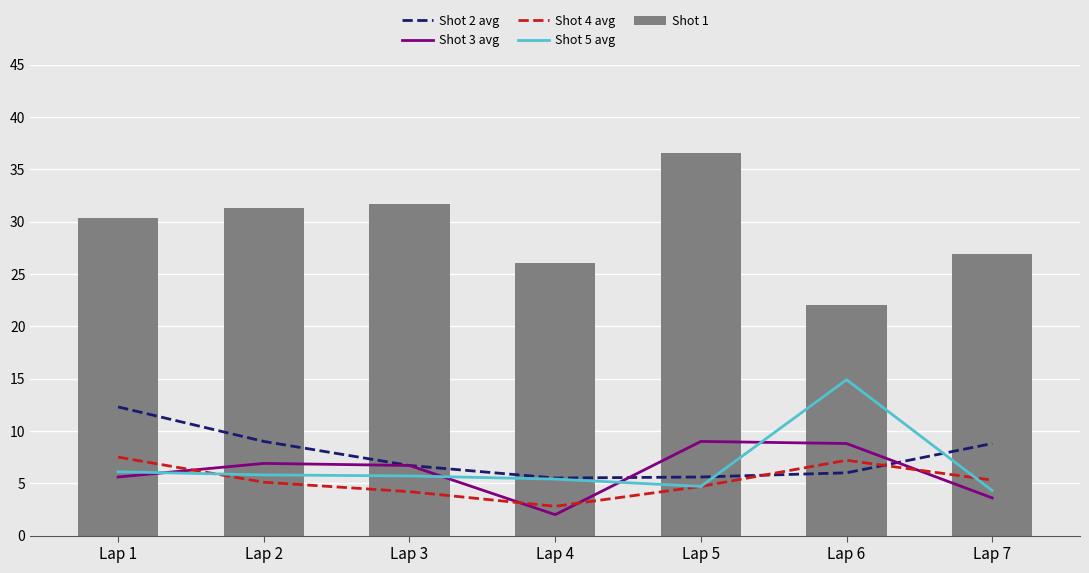

Is the value of Shot 1 at Lap 5 greater than the value of Shot 5 avg at Lap 4?

Yes